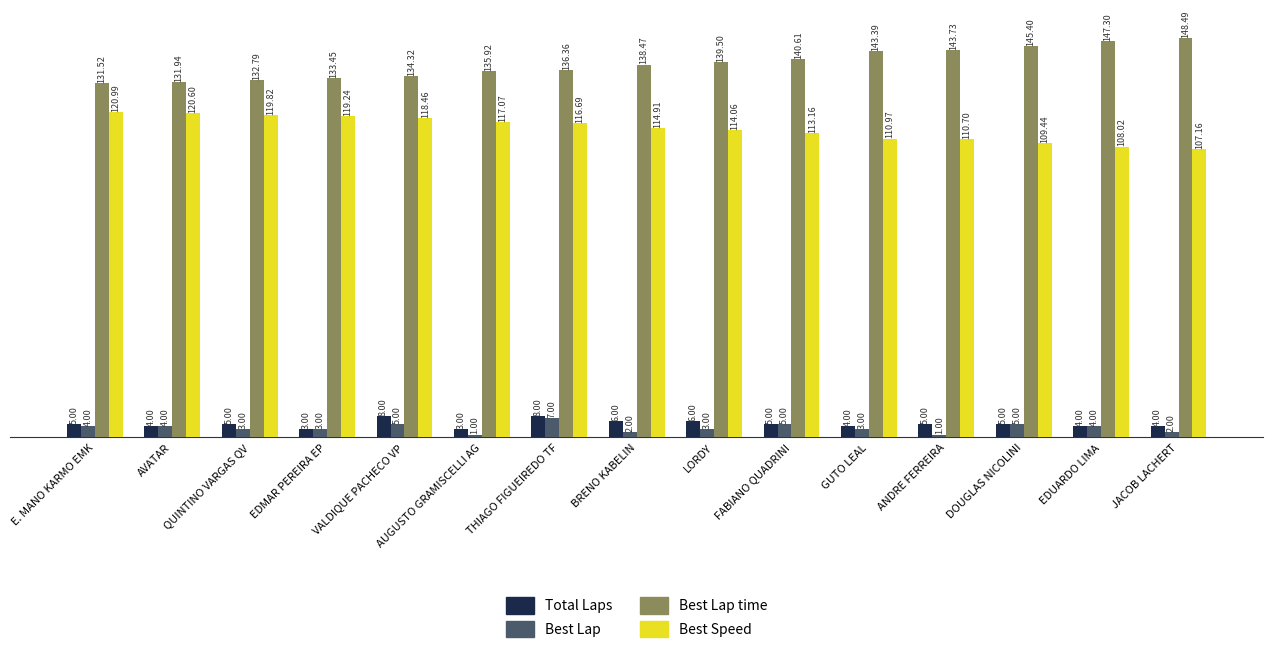

At which label is Best Speed closest to 114?

LORDY